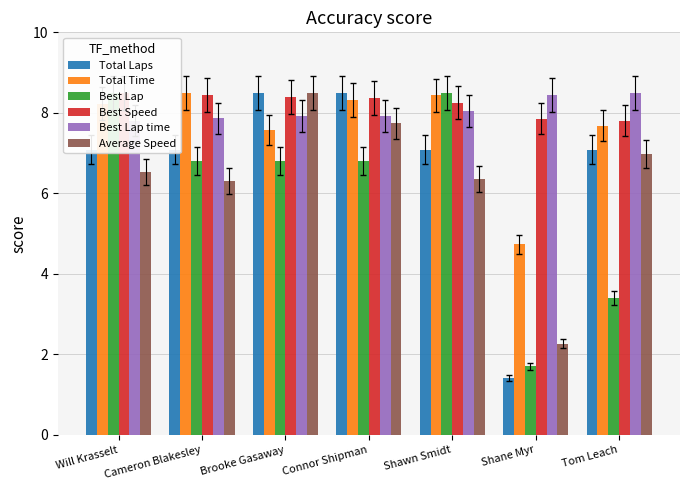

What is the difference between the second highest and second lowest values in the Total Laps series?

1.4